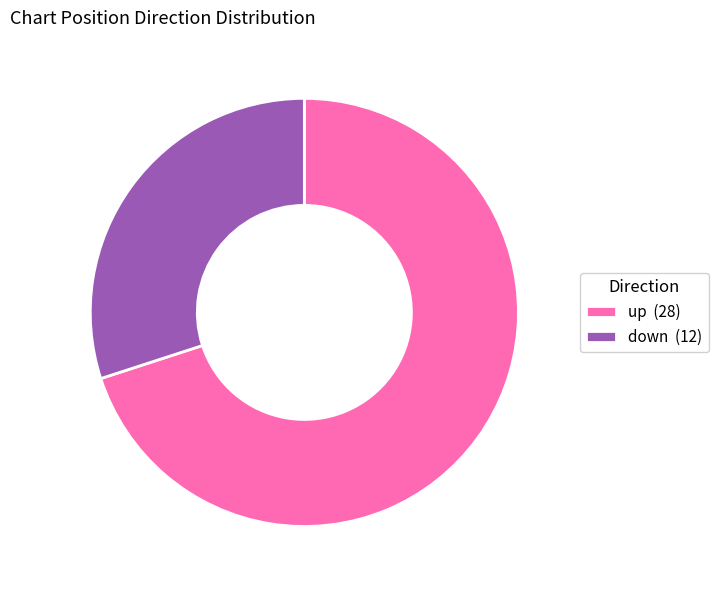

True or false: up (28) accounts for 70% of the total.

True